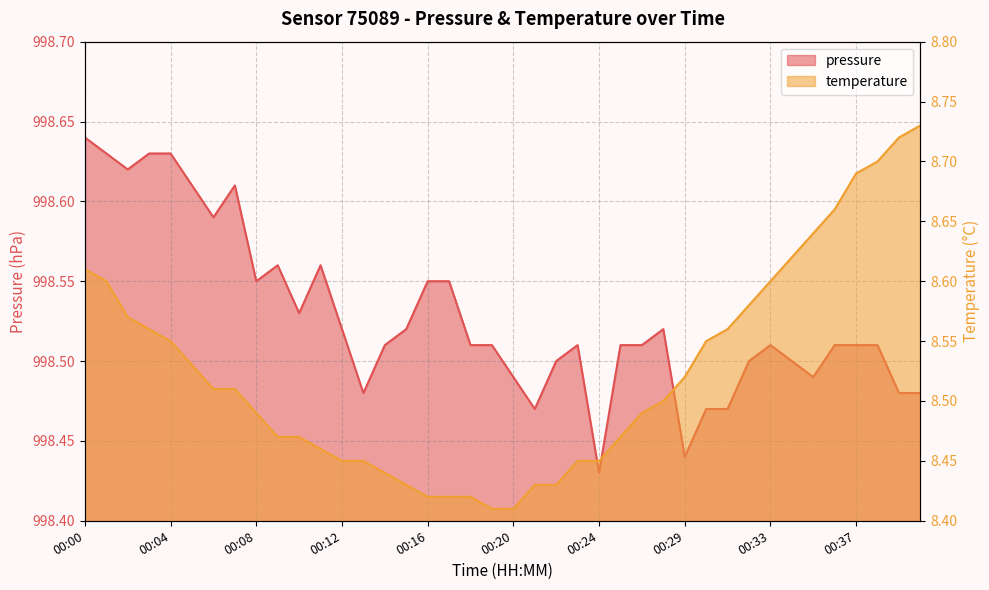

What is the value of the pressure point at the 17th from the left?

998.5